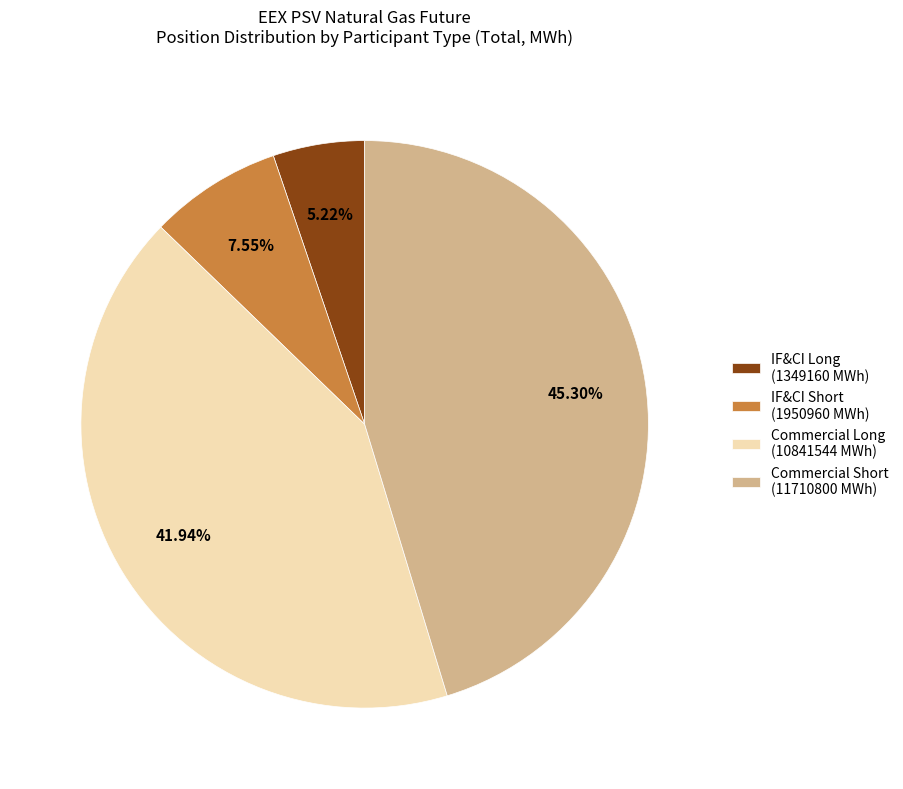

Which has a higher value, Commercial Short (11710800 MWh) or Commercial Long (10841544 MWh)?

Commercial Short (11710800 MWh)